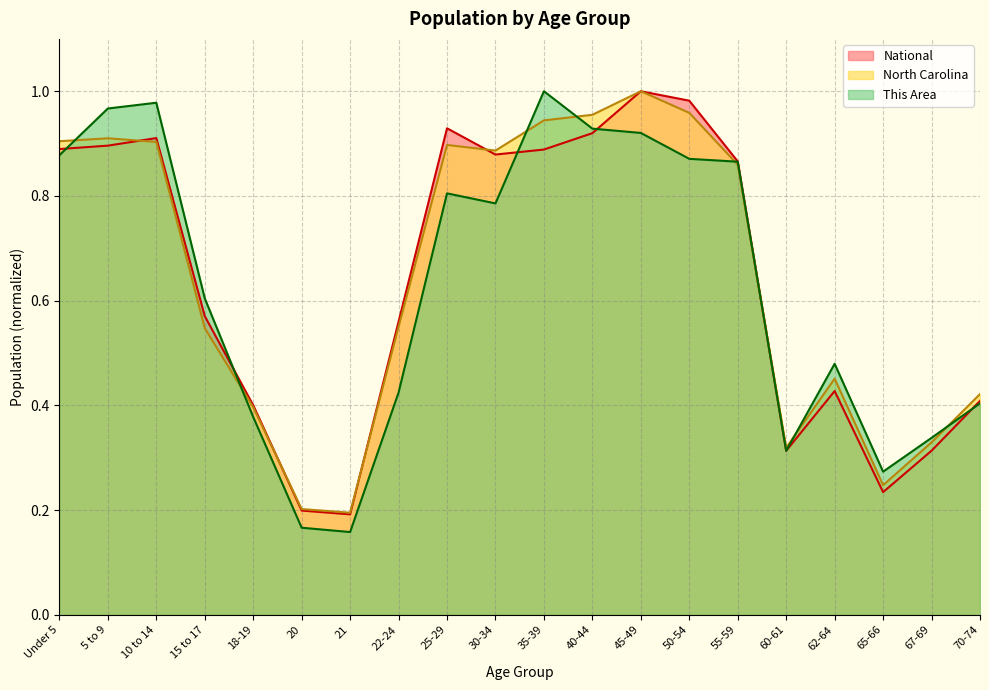

What is the total value across all series at 50-54?

2.8